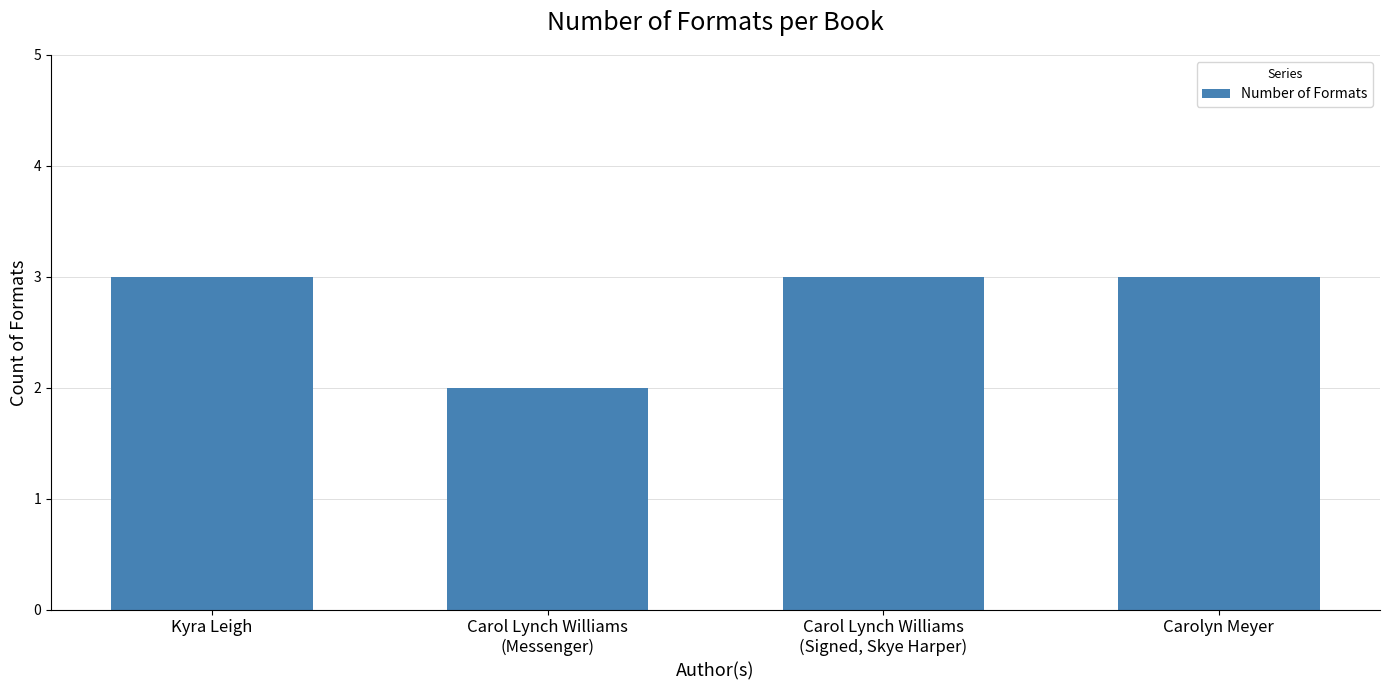

Reading left to right, transcribe all the data shown in this chart.

3	2	3	3